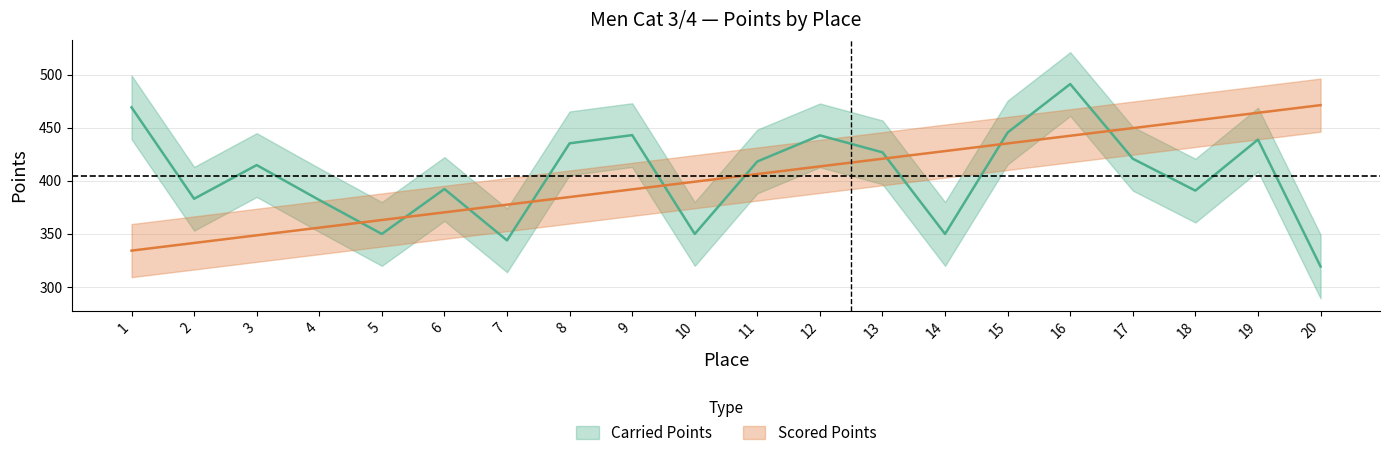

What is the average value of the Carried Points series?

405.4